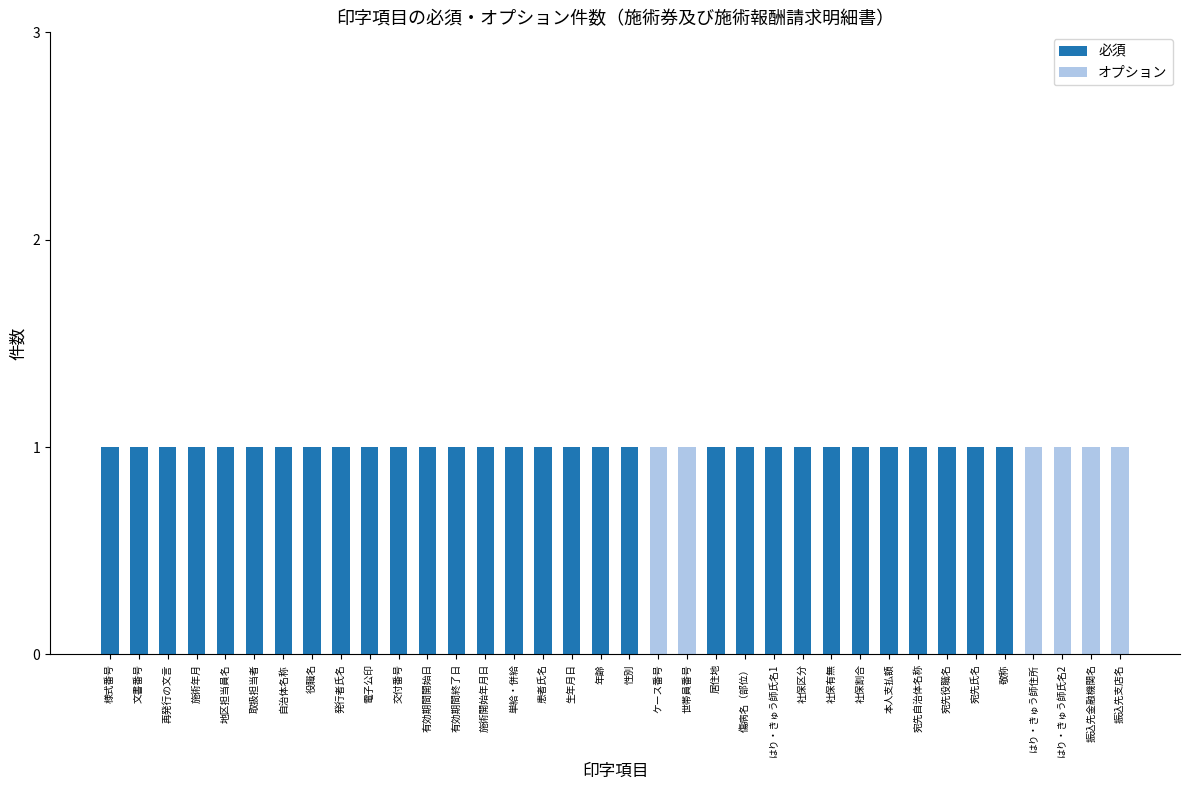

The 必須 series shows 1 at 社保区分. True or false?

True